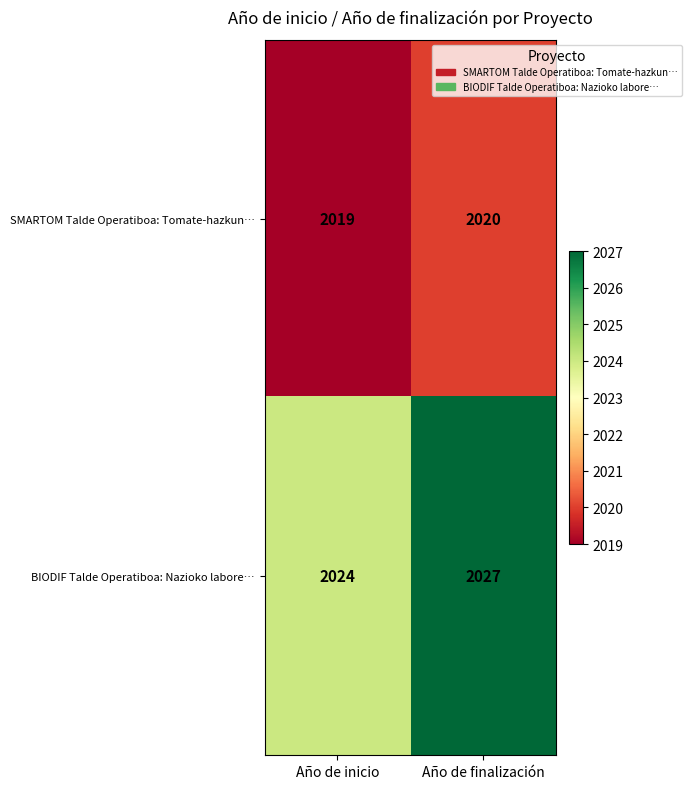

The SMARTOM Talde Operatiboa: Tomate-hazkun… series shows 1167 at Año de finalización. True or false?

False